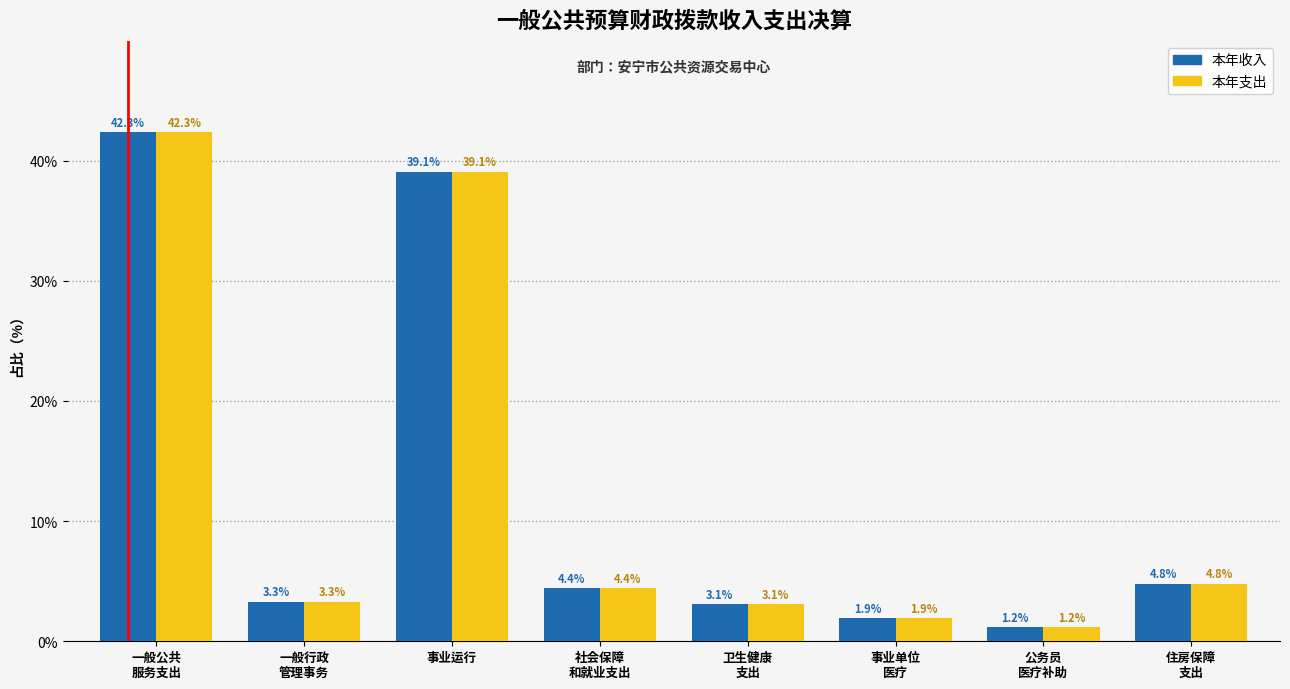

Reading right to left, extract all data points from this chart.

本年收入: 4.8	1.2	1.9	3.1	4.4	39.1	3.3	42.3
本年支出: 4.8	1.2	1.9	3.1	4.4	39.1	3.3	42.3